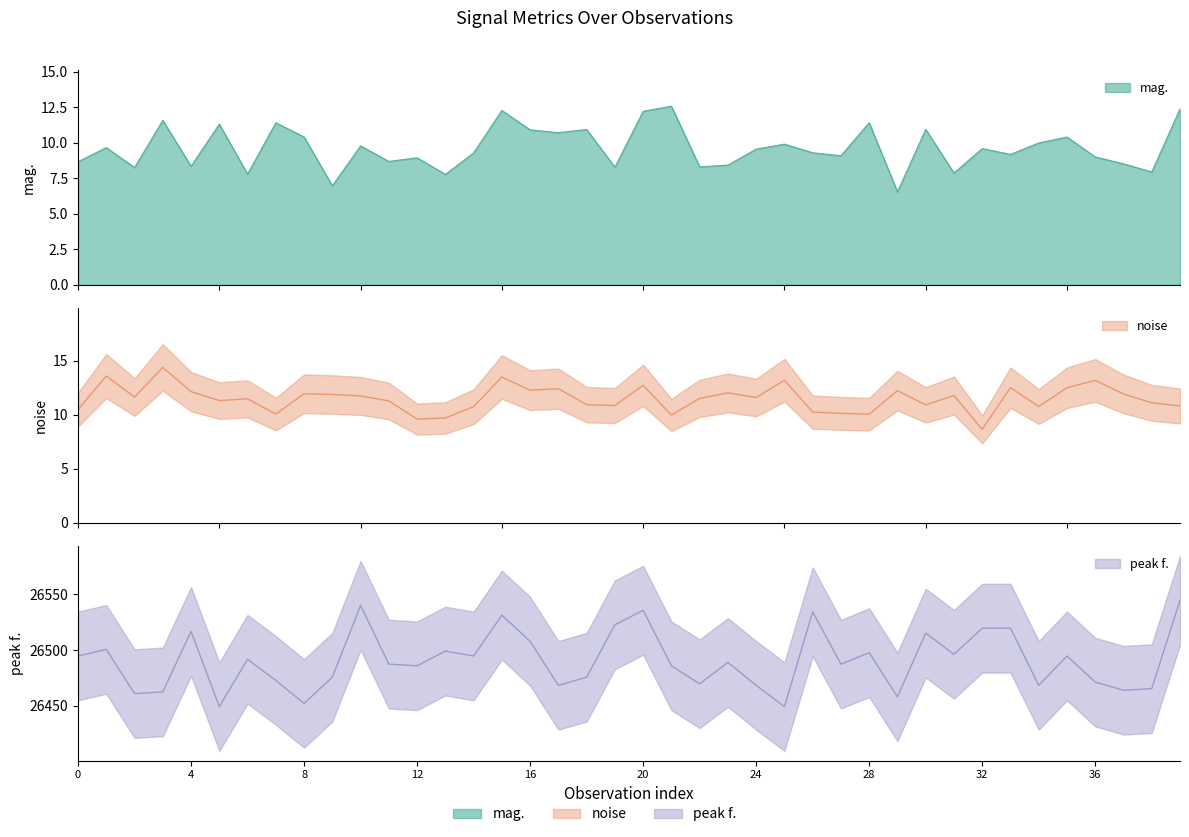

Reading left to right, list all the values displayed in this chart.

mag.: 8.7	9.7	8.2	11.6	8.3	11.3	7.8	11.4	10.4	7.0	9.8	8.7	8.9	7.8	9.3	12.3	10.9	10.7	10.9	8.3	12.2	12.6	8.3	8.4	9.5	9.9	9.3	9.1	11.4	6.5	10.9	7.9	9.6	9.2	10.0	10.4	9.0	8.5	7.9	12.4
noise: 10.5	13.6	11.6	14.4	12.1	11.3	11.5	10.1	11.9	11.9	11.7	11.3	9.6	9.7	10.8	13.5	12.3	12.4	10.9	10.9	12.7	10.0	11.5	12.0	11.6	13.2	10.3	10.1	10.1	12.2	10.9	11.8	8.7	12.5	10.8	12.5	13.2	11.9	11.1	10.8
peak f.: 26494.6	26500.5	26460.9	26462.4	26516.6	26449.2	26491.7	26472.7	26452.1	26475.6	26540.0	26487.3	26485.8	26499.0	26494.6	26531.2	26507.8	26468.3	26475.6	26522.5	26535.6	26485.8	26469.7	26488.8	26468.3	26449.2	26534.2	26487.3	26497.6	26458.0	26515.1	26496.1	26519.5	26519.5	26468.3	26494.6	26471.2	26463.9	26465.3	26544.4